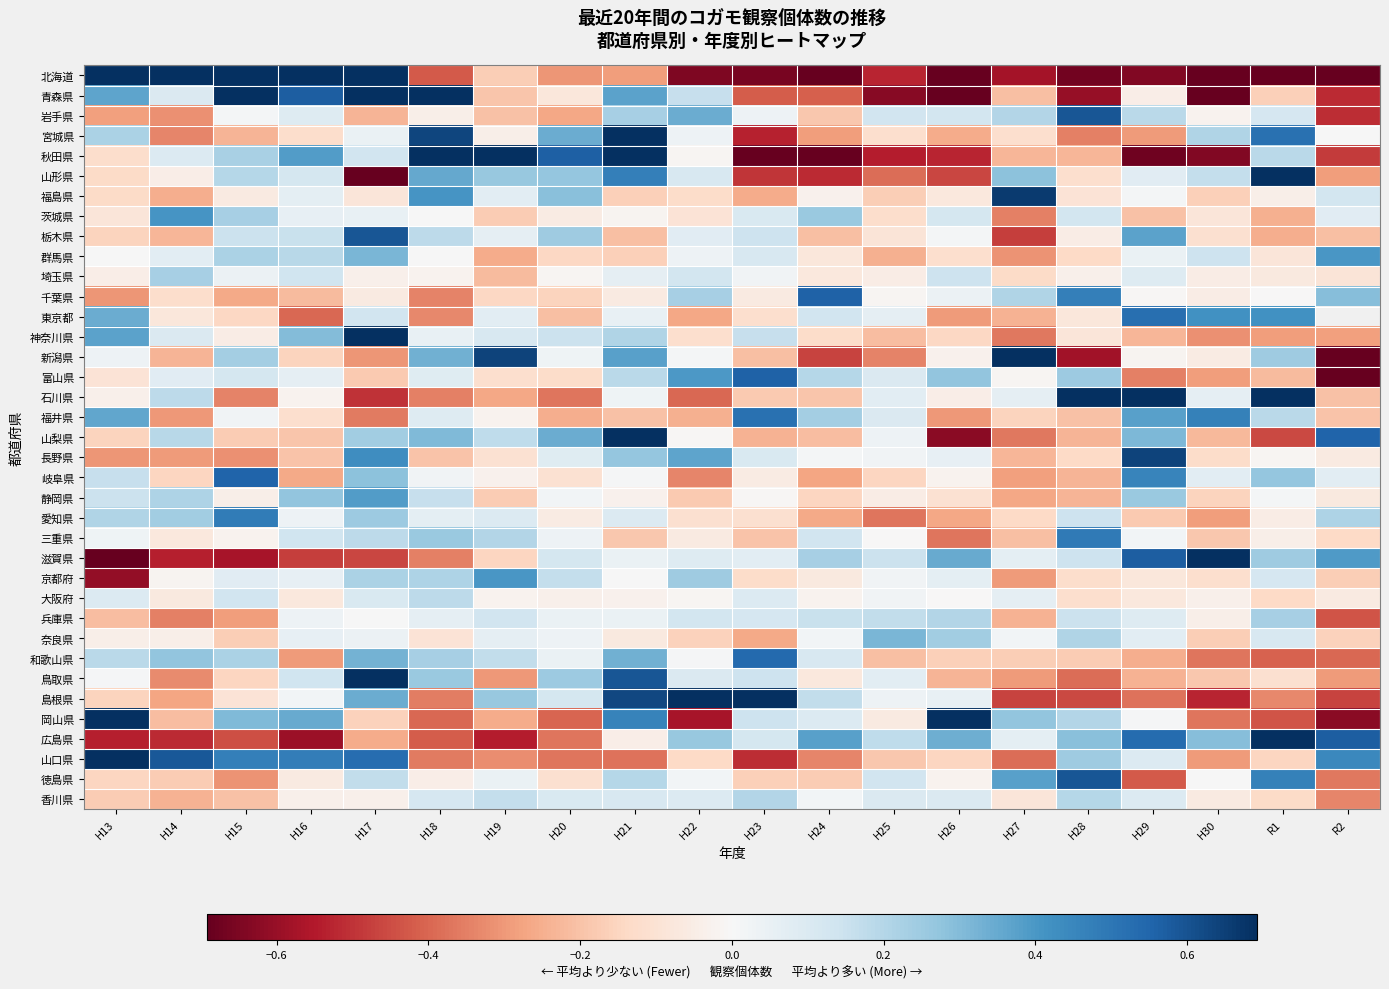

At how many categories does at least one series exceed 0?

20